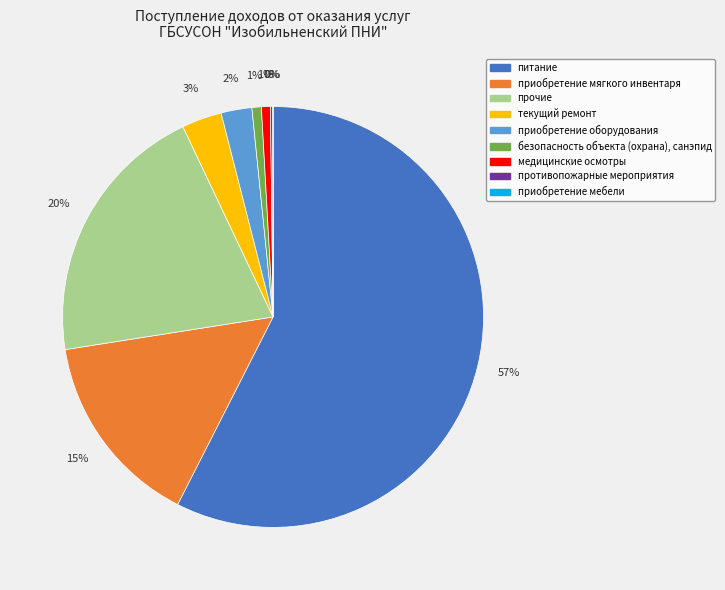

To the nearest percent, what is the average slice percentage?

11%